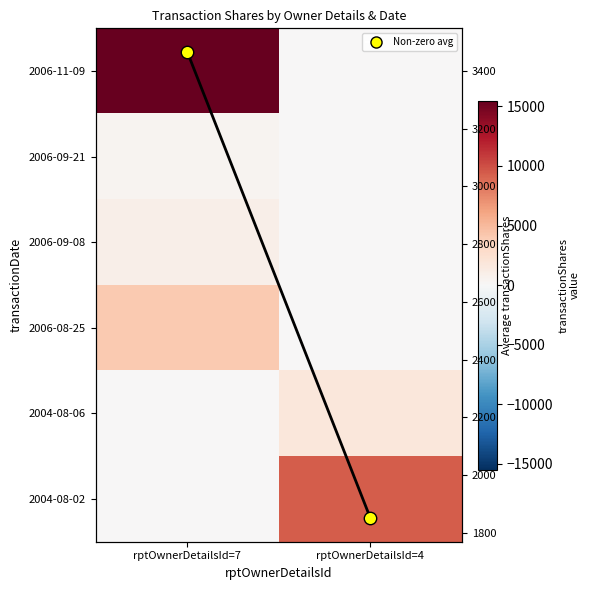

At rptOwnerDetailsId=4, list the series in order from smallest to largest.

2006-11-09, 2006-09-21, 2006-09-08, 2006-08-25, 2004-08-06, Column Mean, 2004-08-02